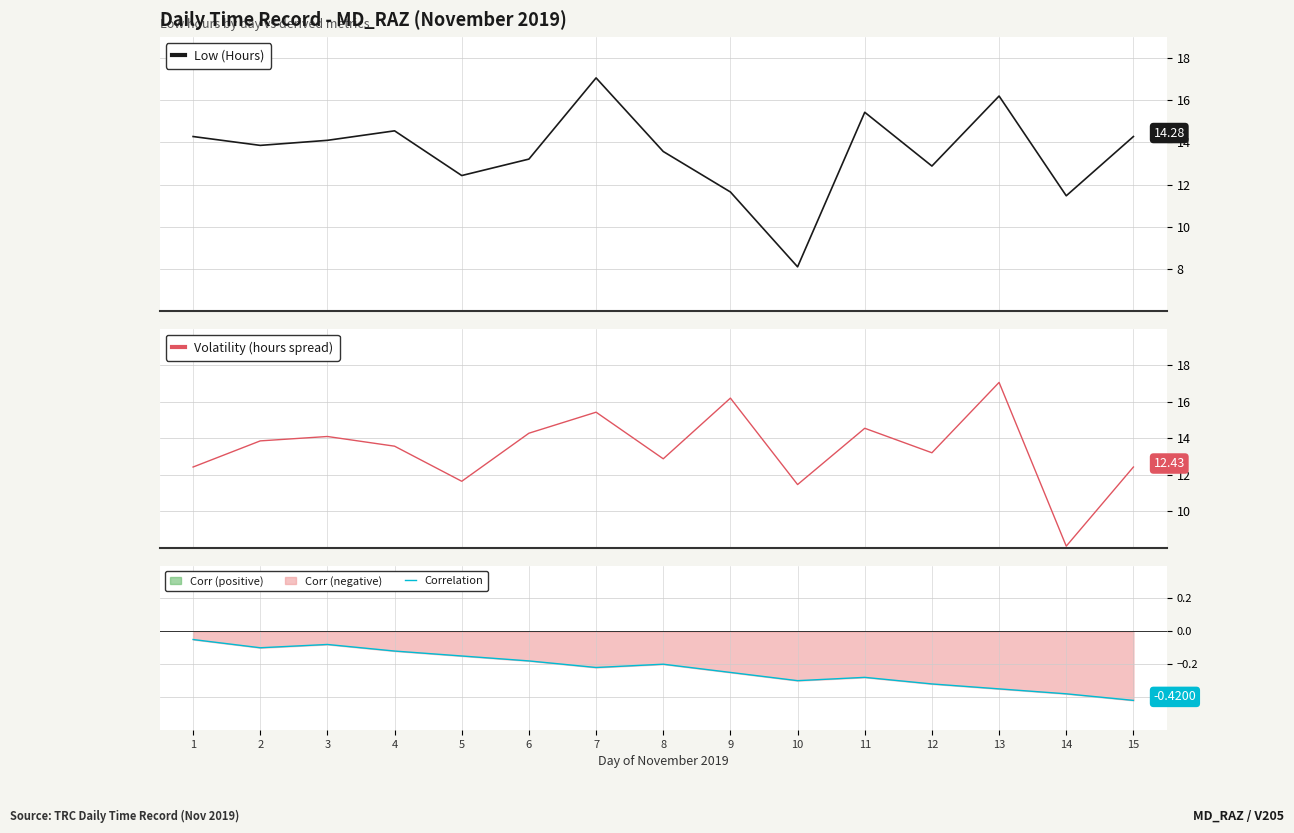

Which category has the lowest value in the Low (Hours) series?

10